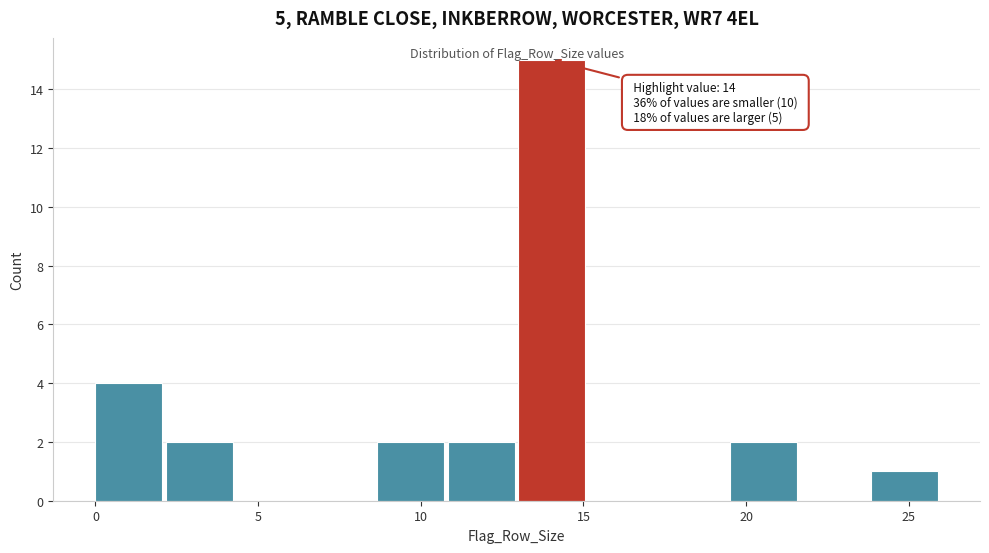

Over which range of the x-axis is the bar tallest?

13.0 to 15.0